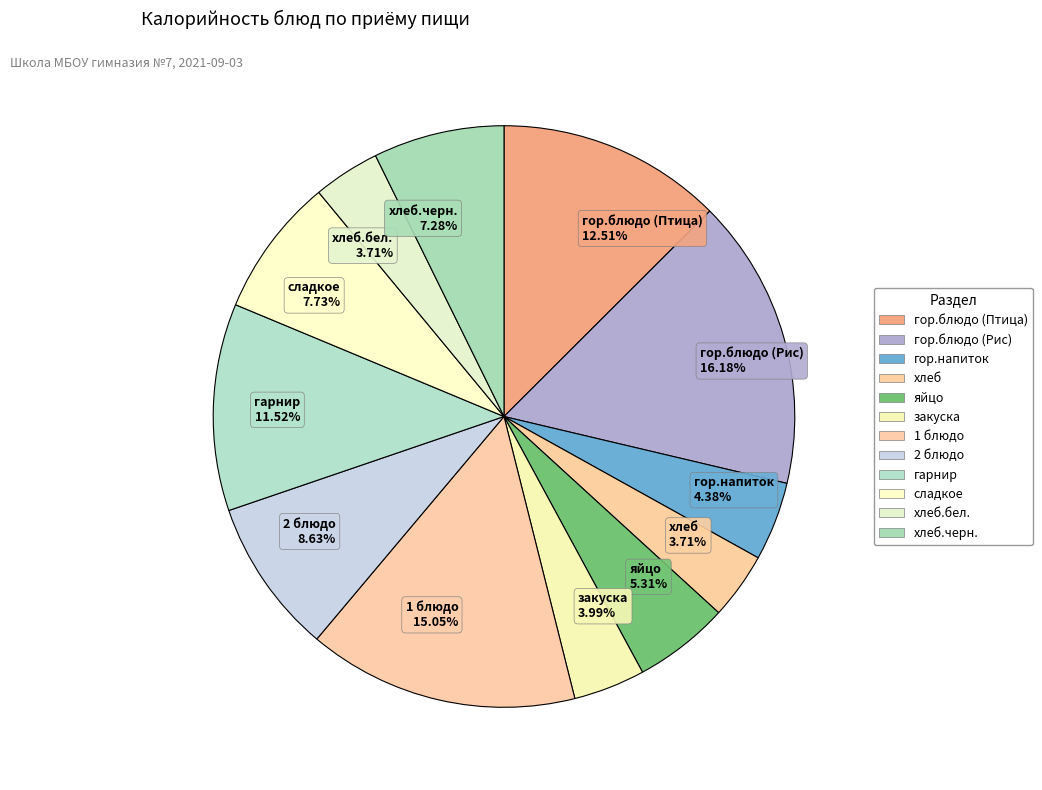

Is it true that яйцо is 5% of the pie?

True